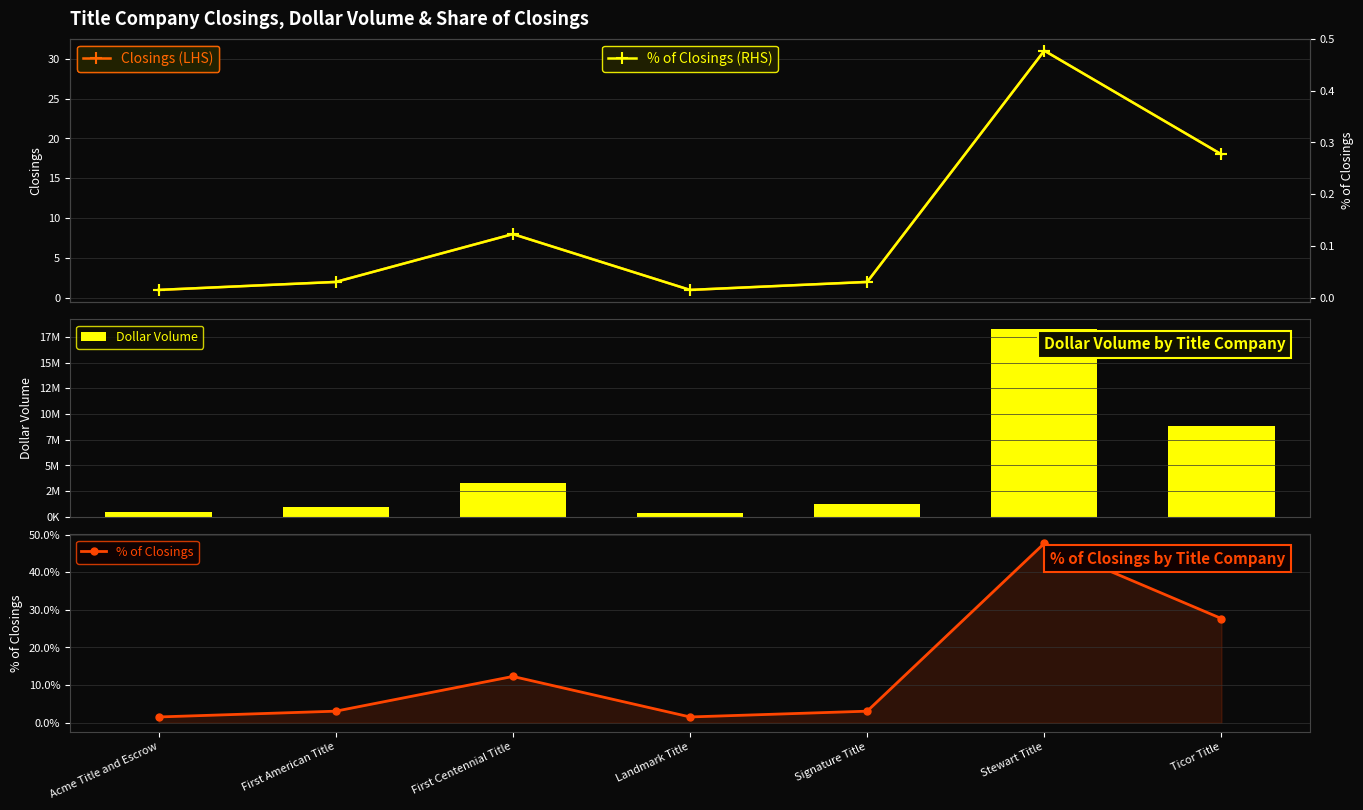

What is the sum of the Closings (LHS) values at Landmark Title and Stewart Title?

32.0